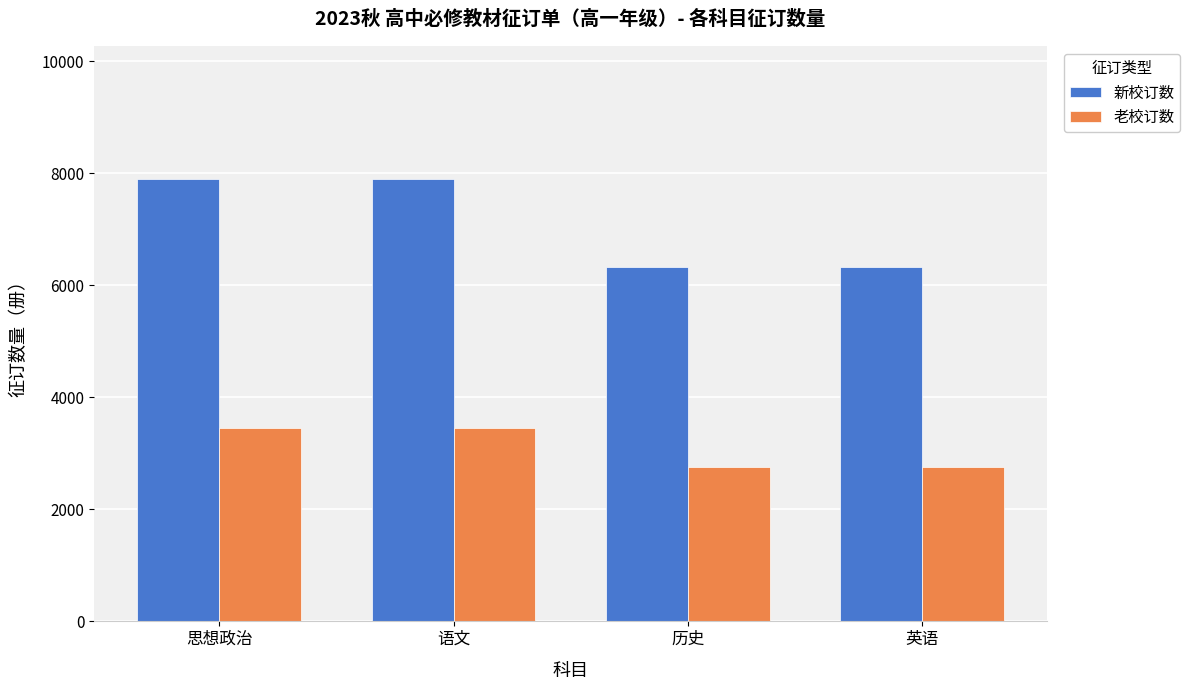

What is the label of the 4th bar from the right?

思想政治